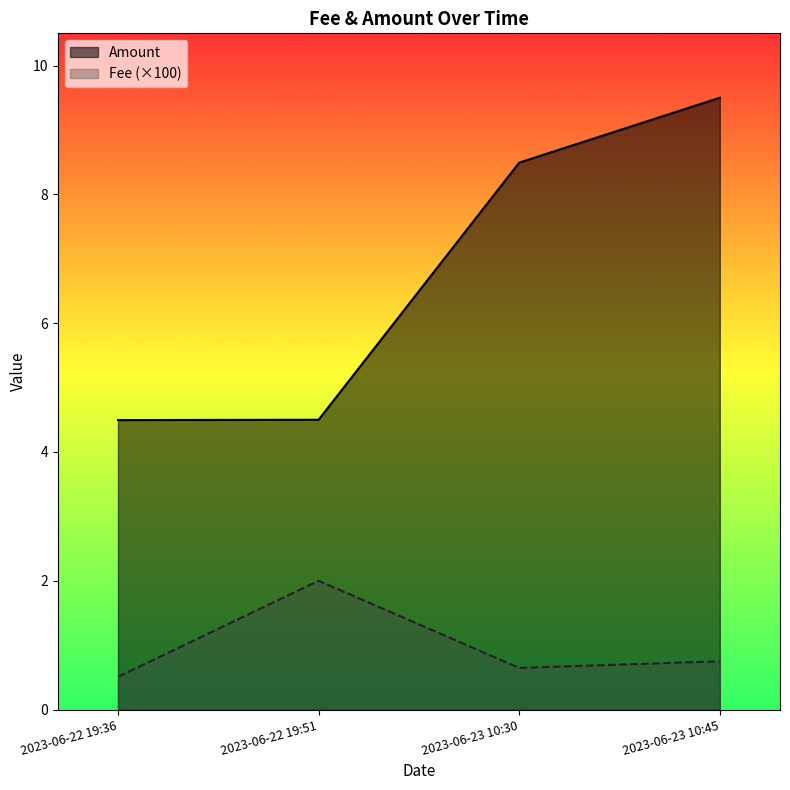

True or false: Amount has more than 0 interior local peaks.

False